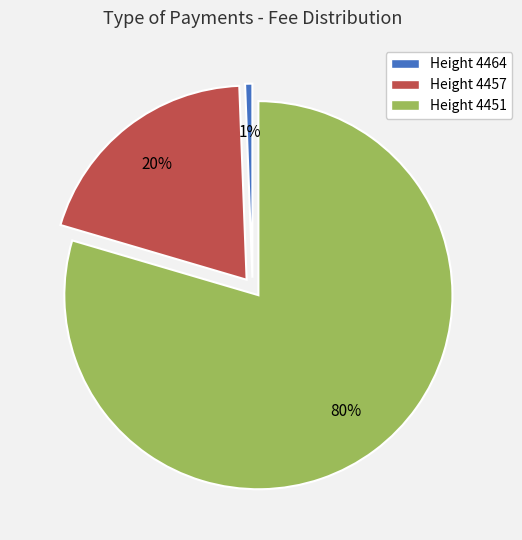

Do Height 4457 and Height 4464 together represent more than half of the pie?

No